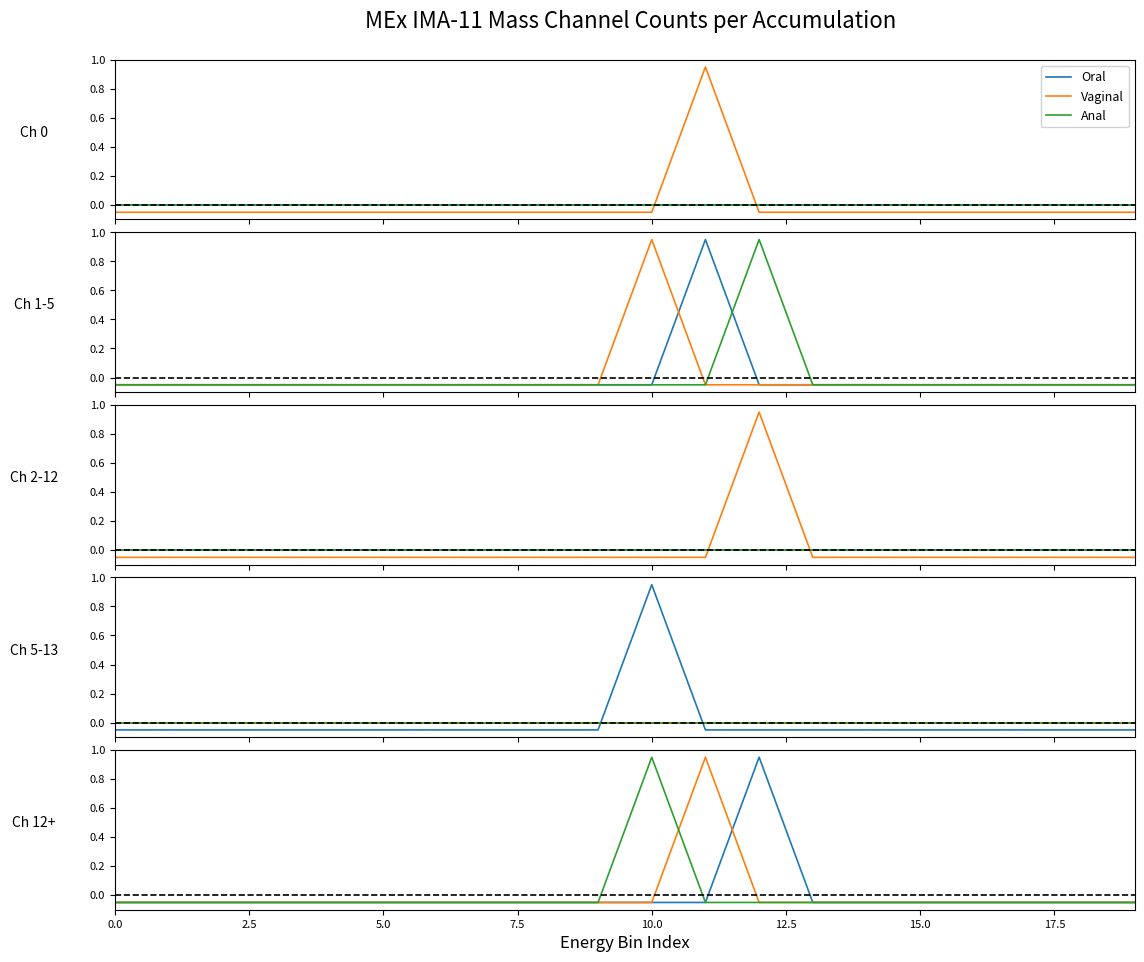

How many lines are shown in the chart?

3